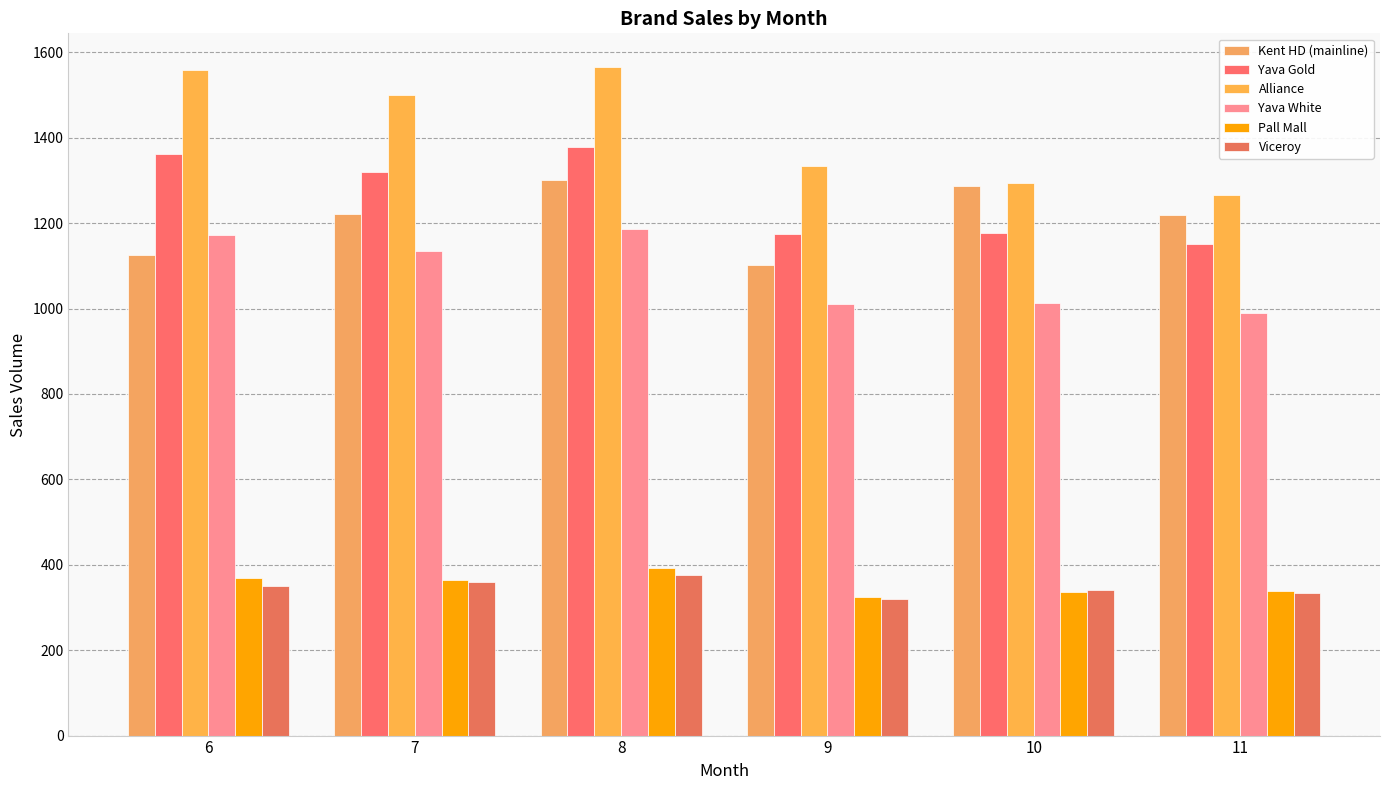

At how many categories does at least one series exceed 1173?

6